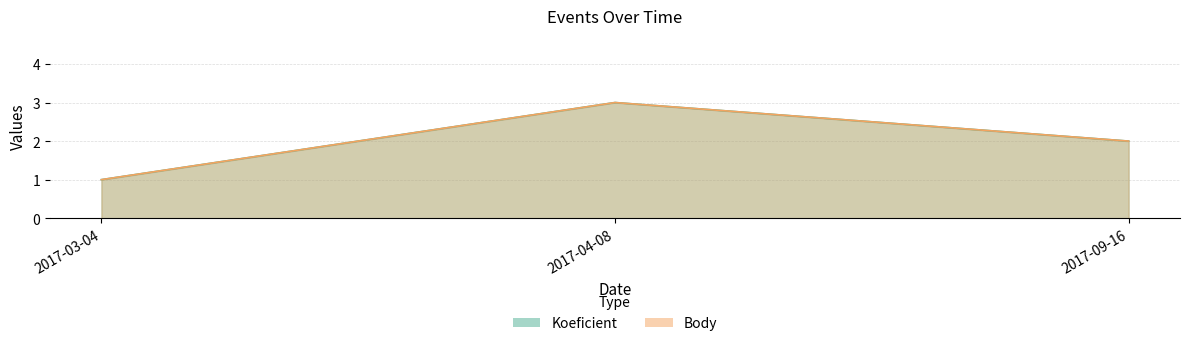

Reading left to right, list all the values displayed in this chart.

Koeficient: 2017-03-04=1	2017-04-08=3	2017-09-16=2
Body: 2017-03-04=1	2017-04-08=3	2017-09-16=2